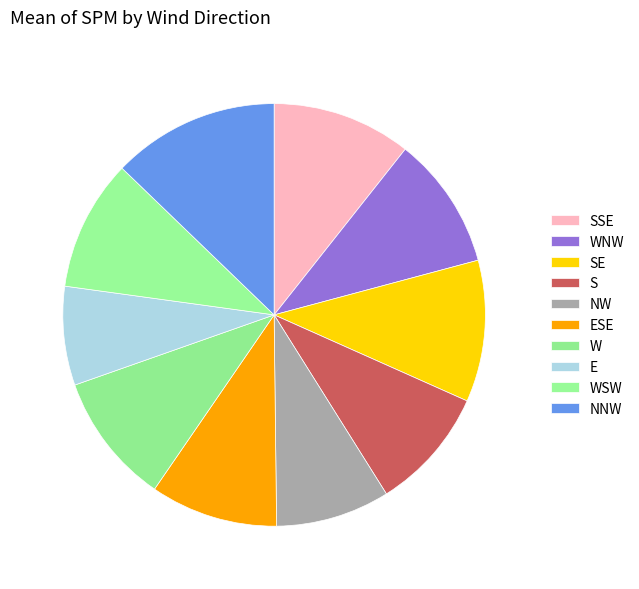

Combined, what portion of the pie is ESE and WNW?

21.4%